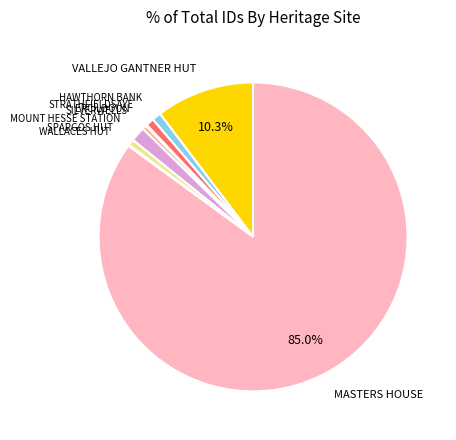

Is SPARGOS HUT the majority of the pie?

No